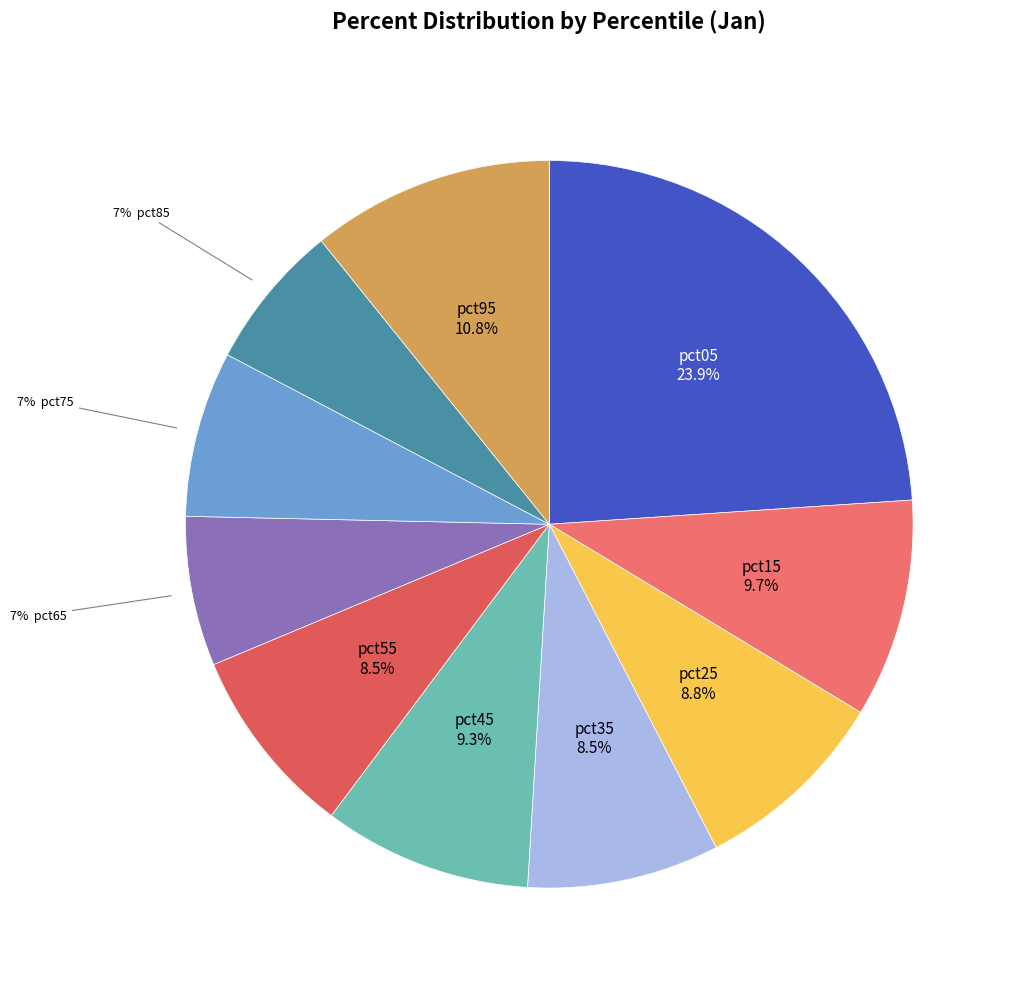

Is there any slice that represents more than half of the pie?

No